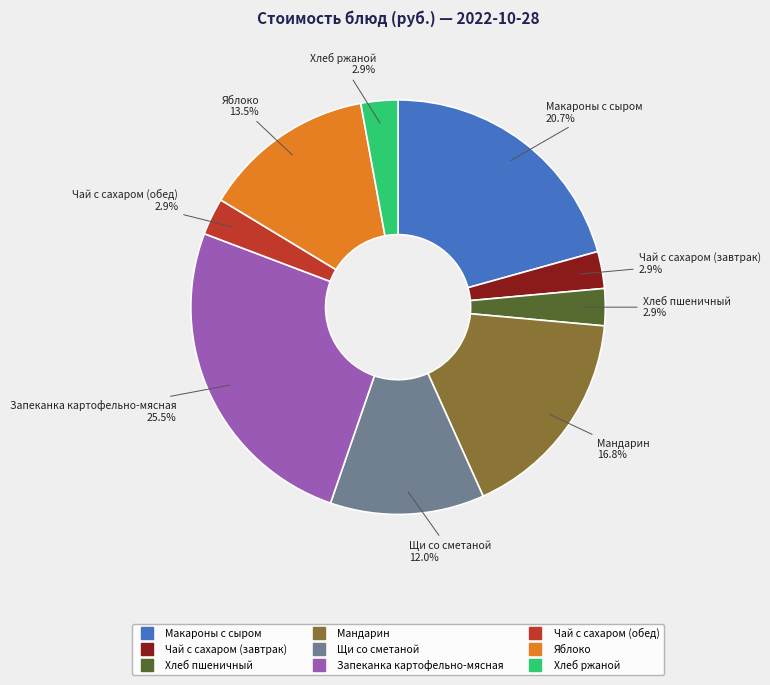

To the nearest percent, what is the combined percentage of Щи со сметаной and Чай с сахаром (завтрак)?

15%